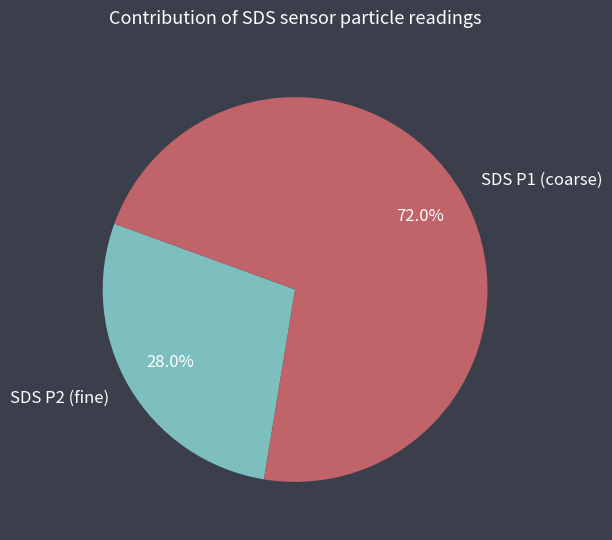

Which slice is the smallest?

SDS P2 (fine)